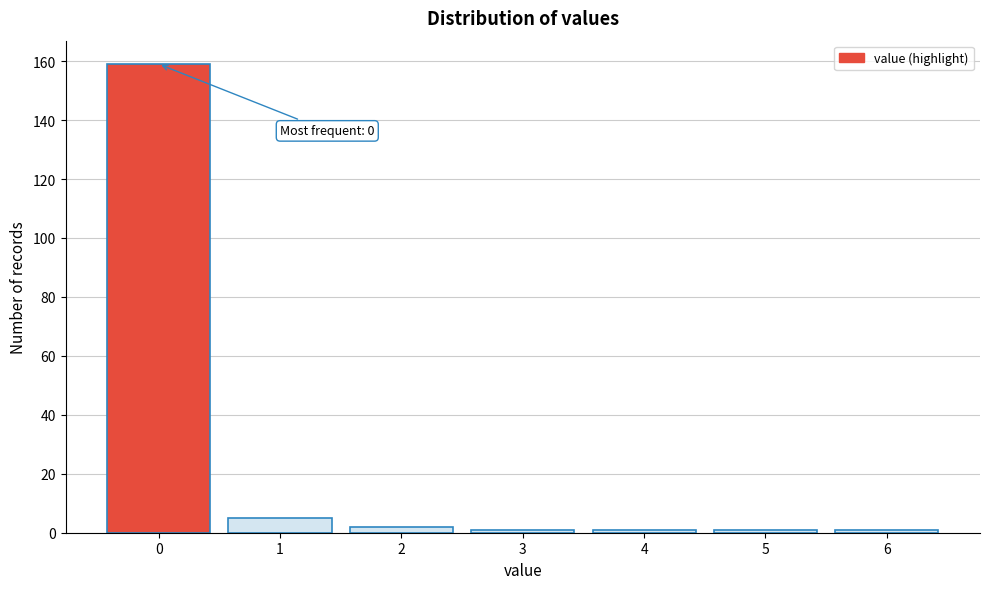

Reading right to left, transcribe all the data shown in this chart.

1	1	1	1	2	5	159